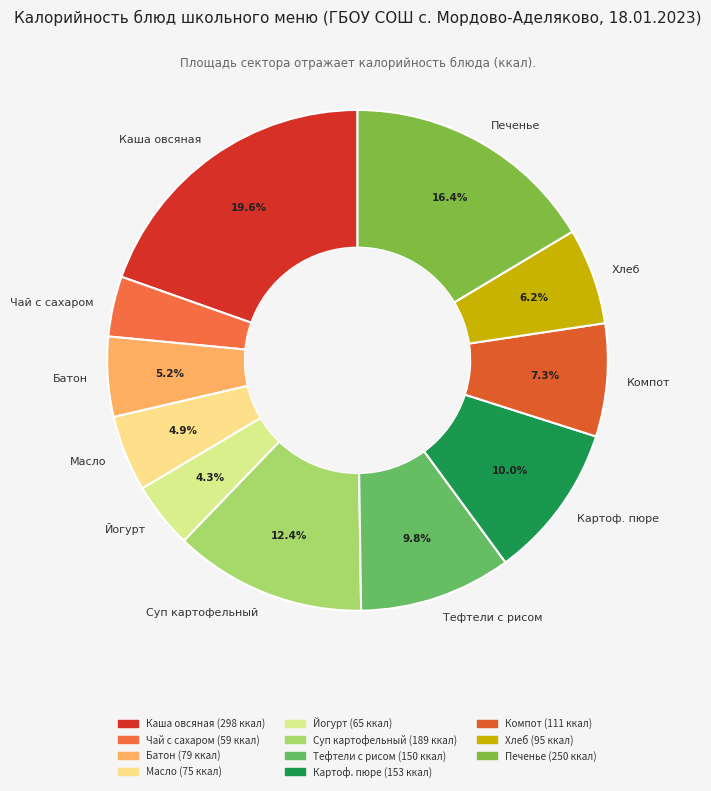

To the nearest percent, what is the difference between the Батон and Чай с сахаром slice percentages?

1%